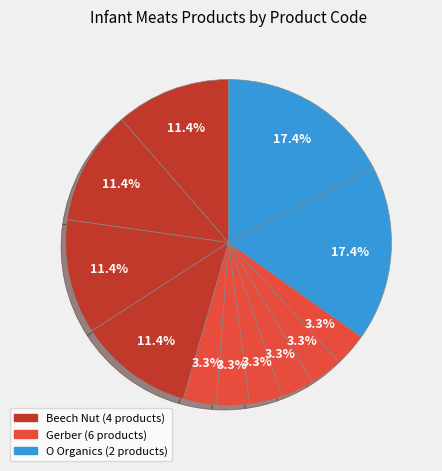

To the nearest percent, what is the average slice percentage?

8%